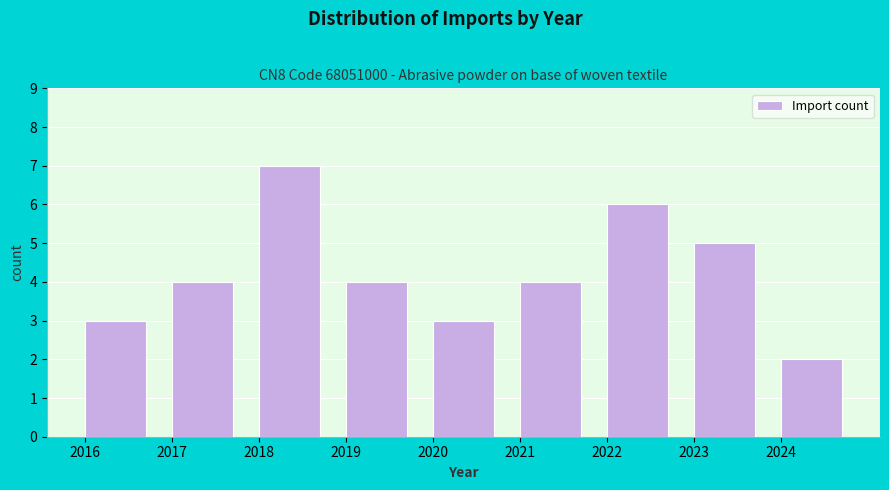

Reading right to left, list all the values displayed in this chart.

2	5	6	4	3	4	7	4	3